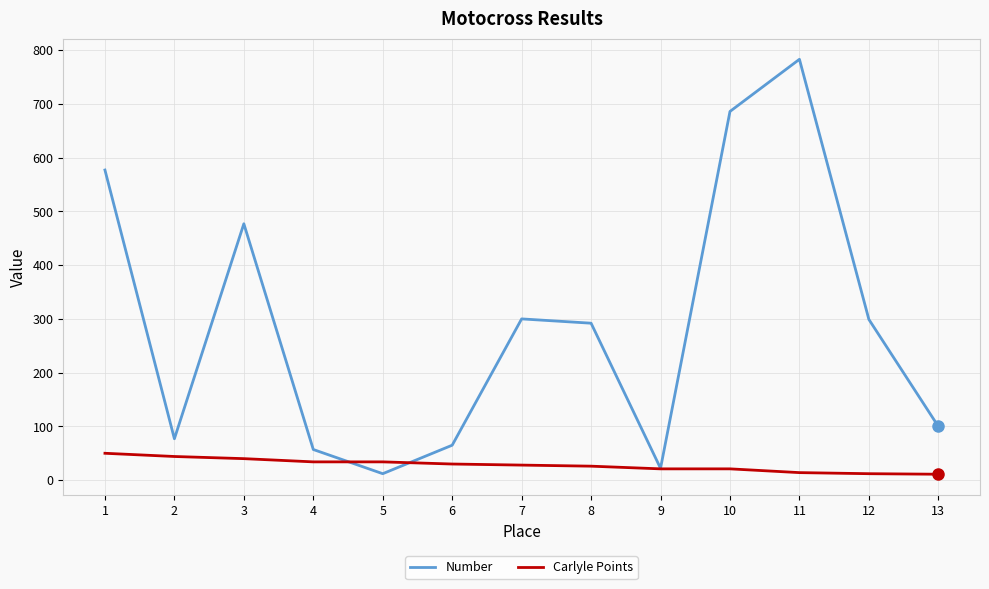

Between which two adjacent categories do Number and Carlyle Points first intersect?

4 and 5